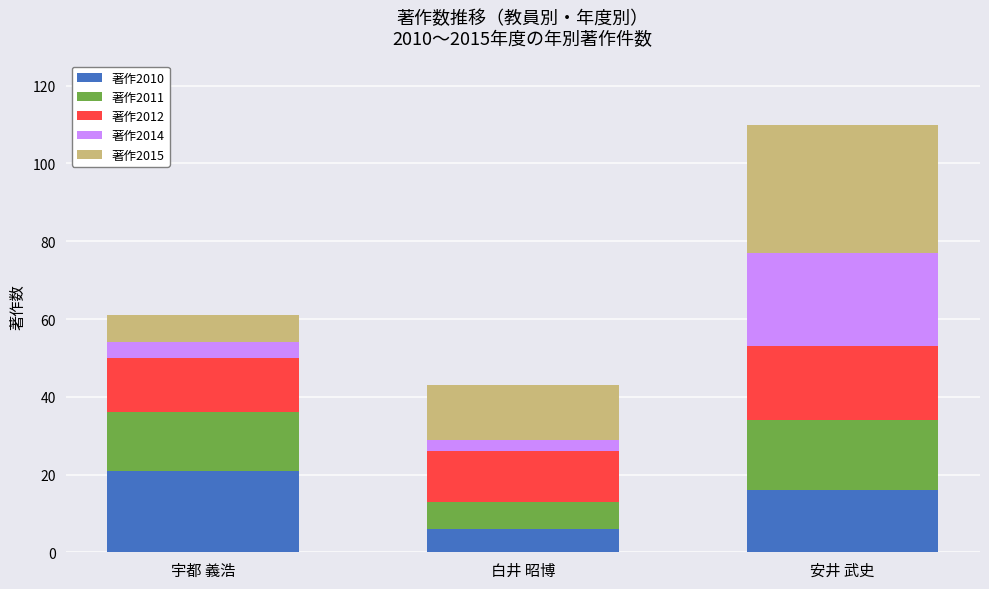

Which category has the lowest value in the 著作2010 series?

白井 昭博